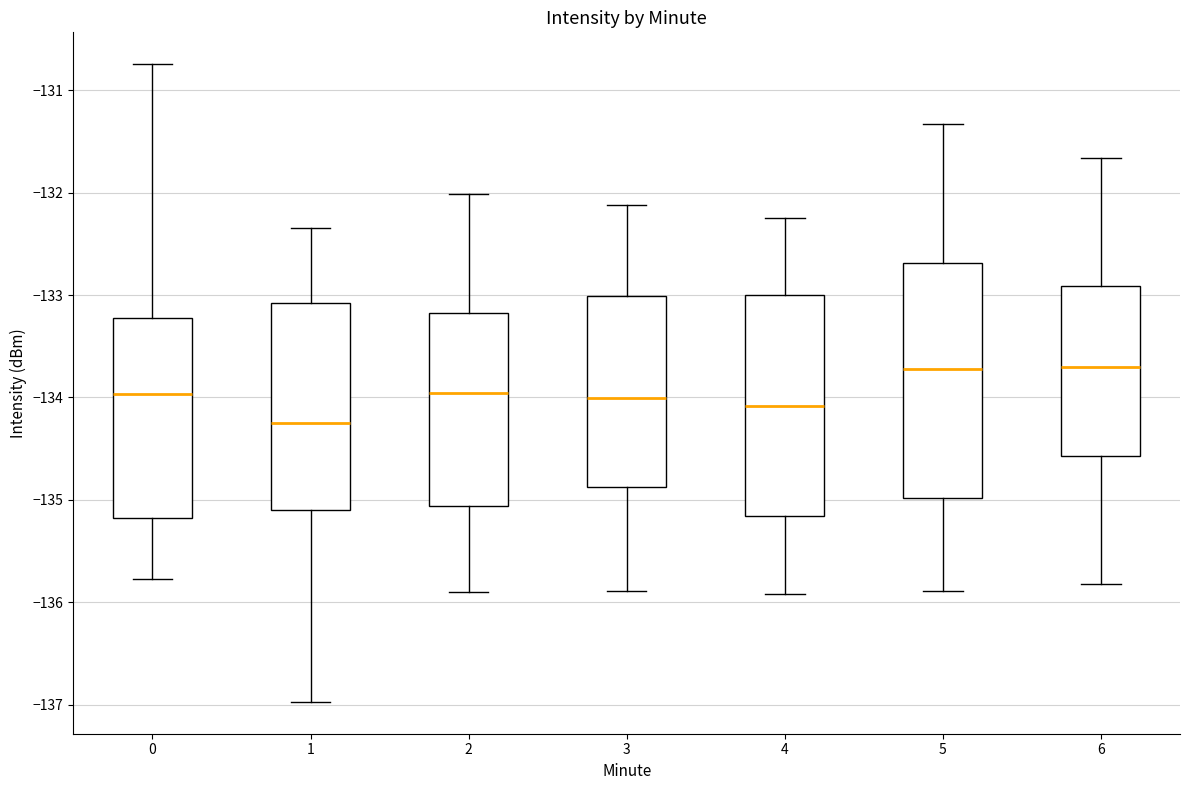

Comparing the boxes themselves (not the whiskers), which one is the tallest?

5